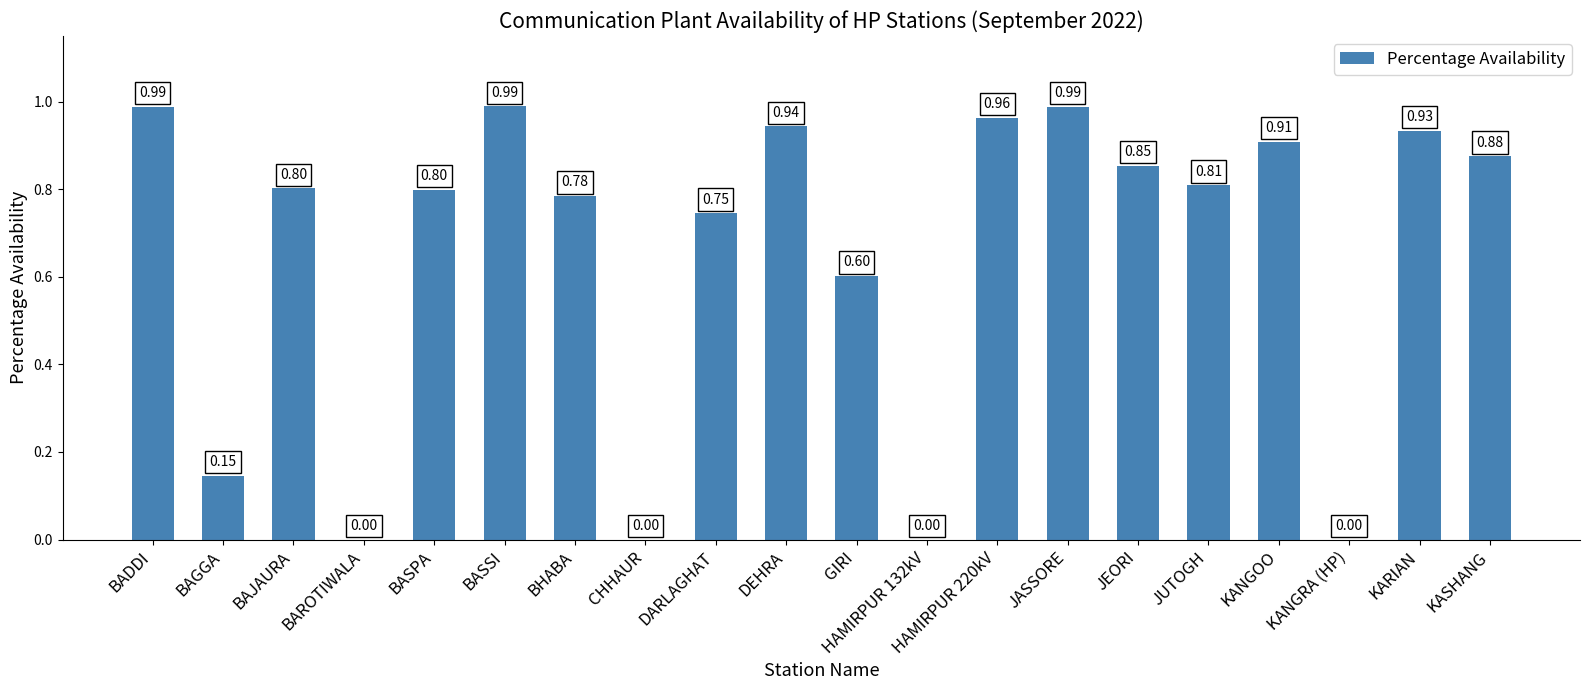

What is the sum of the values at JEORI and BHABA?

1.6